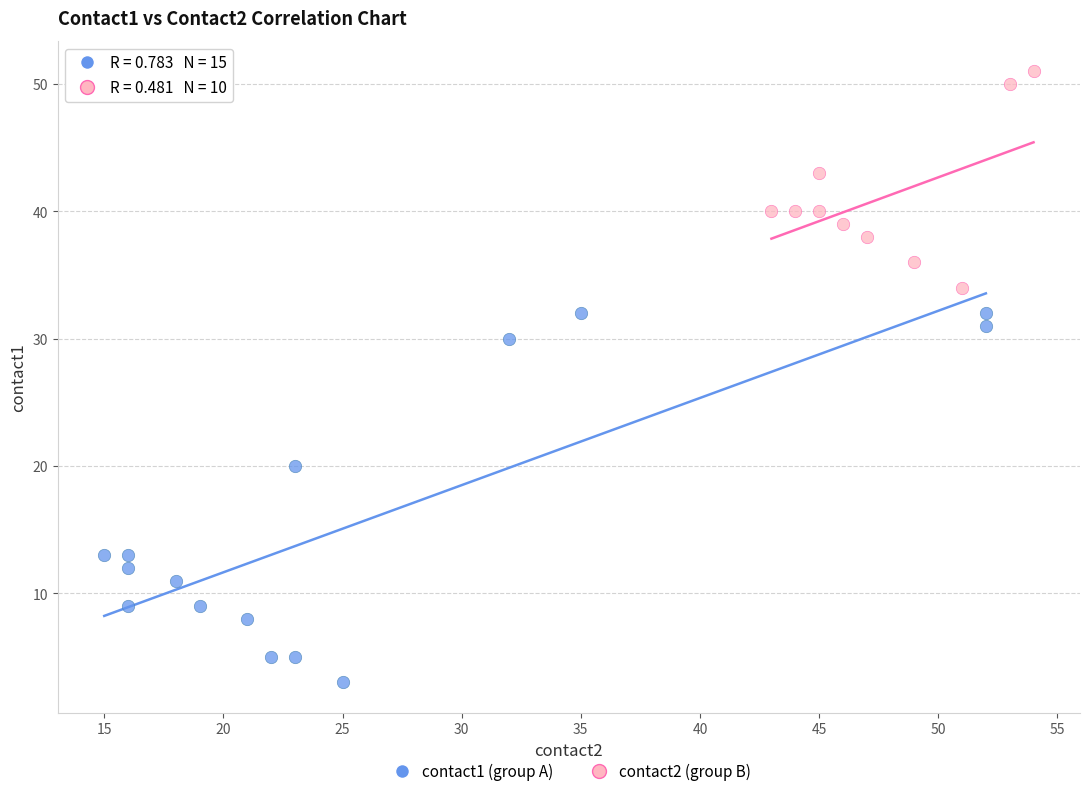

What are all the series names shown in the legend?

contact1 (group A), contact2 (group B)